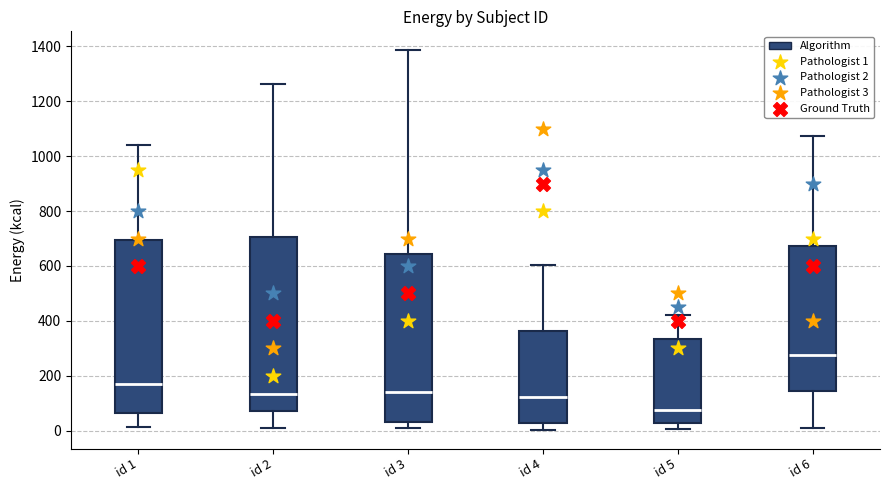

Where is the upper edge of the box for id 2 on the y-axis? The values are not printed on the chart, so give them approximately, as read against the axis.

700